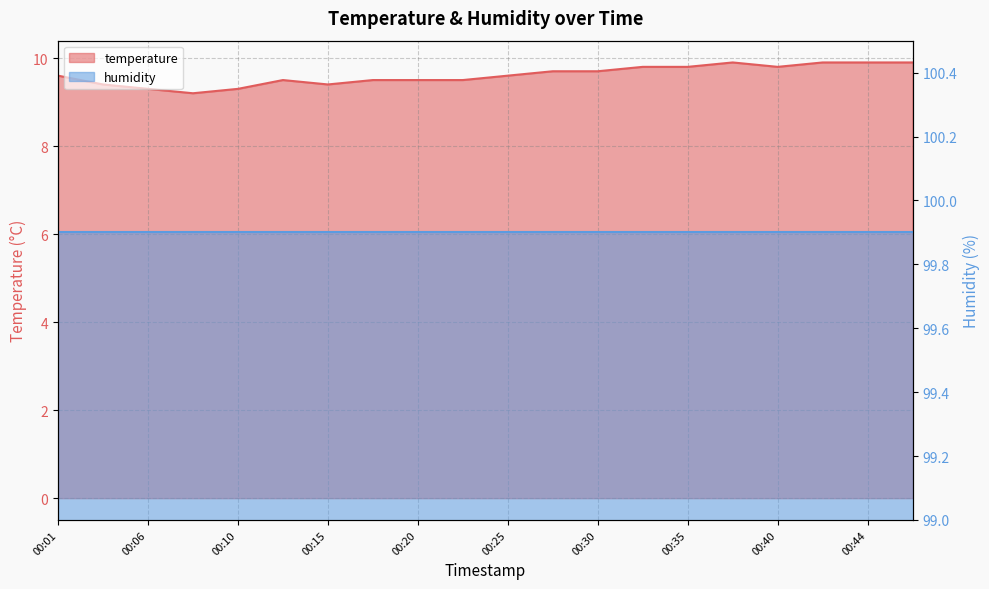

List the labels in order of value, largest first.

00:37, 00:42, 00:44, 00:47, 00:32, 00:35, 00:40, 00:27, 00:30, 00:01, 00:25, 00:13, 00:18, 00:20, 00:23, 00:03, 00:15, 00:06, 00:10, 00:08